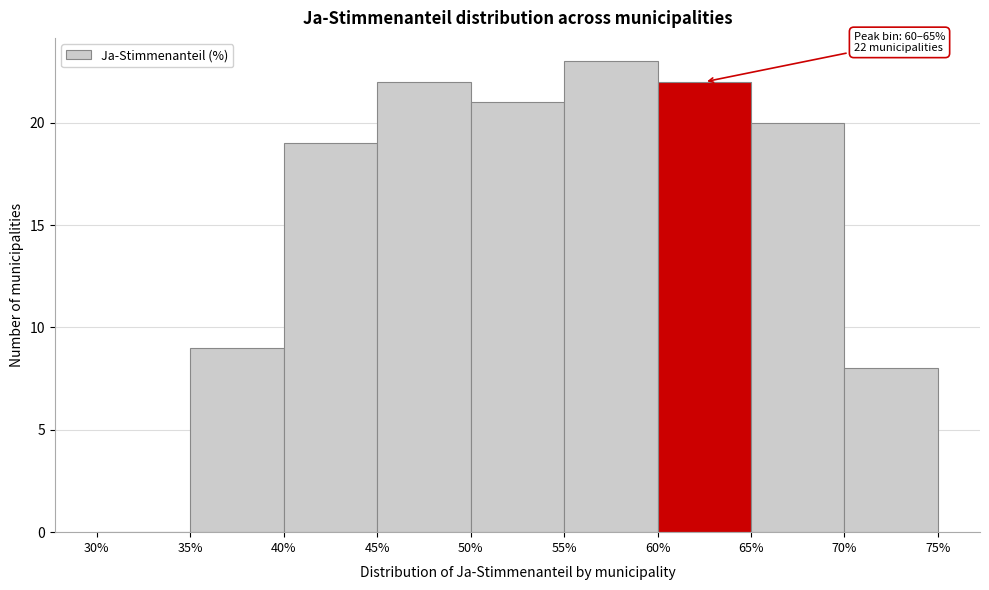

Over which range of the x-axis is the bar tallest?

55% to 60%